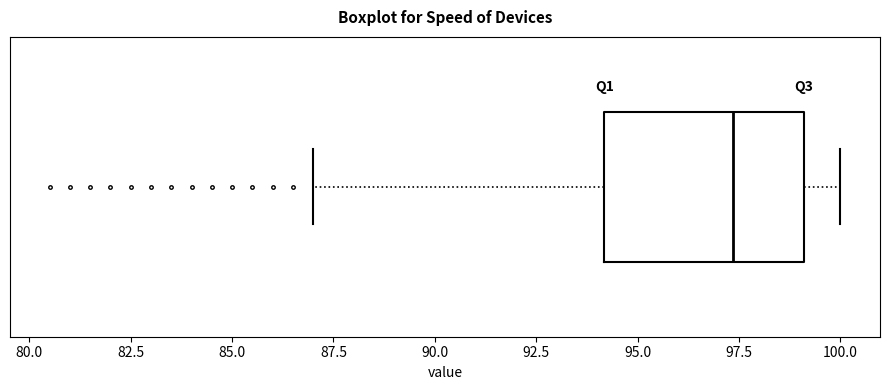

Transcribe this box plot: give where the median line is, the range the box spans, and where the two whiskers end, as read against the x-axis. The values are not printed on the chart, so give them approximately, as read against the axis.

median 97.5, box 94.0 to 99.0, whiskers 87.0 to 100.0